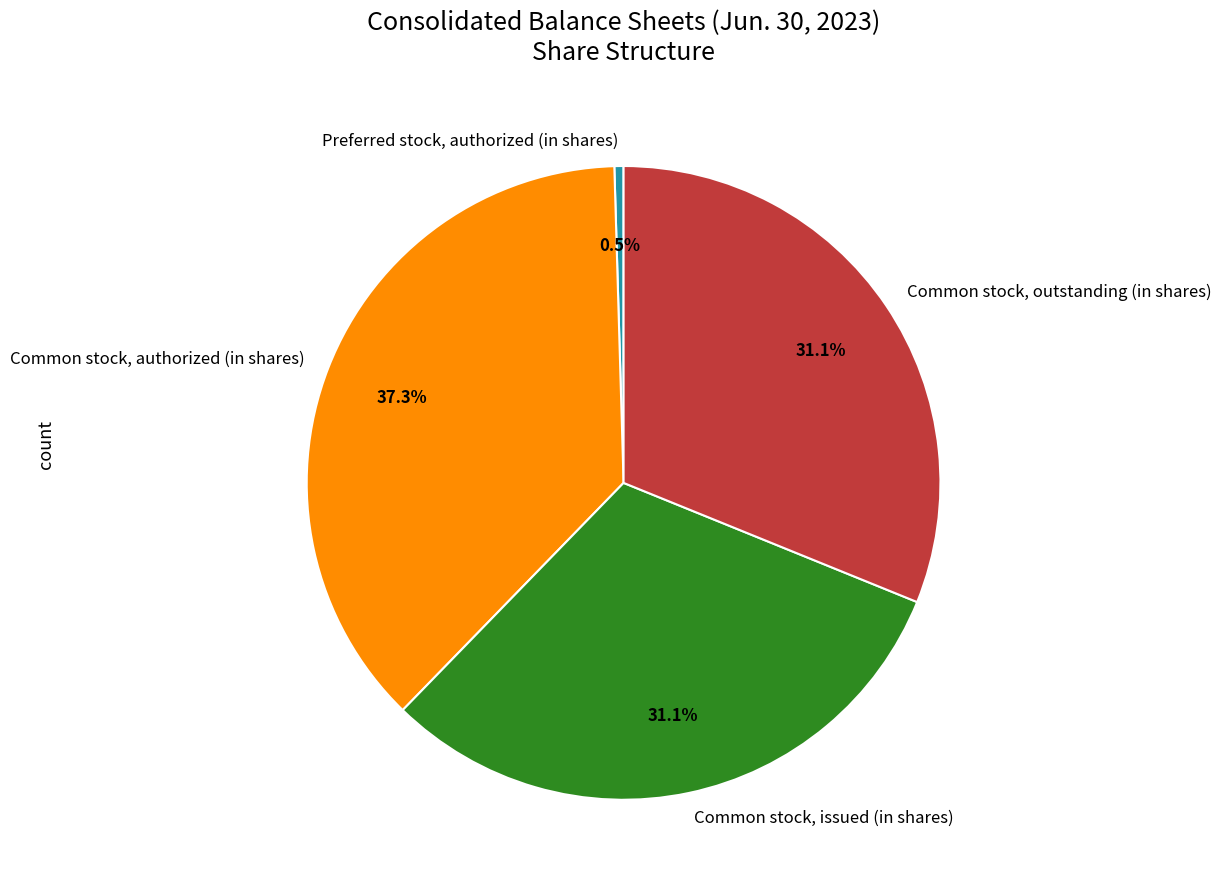

To the nearest percent, what portion does Common stock, issued (in shares) represent?

31%